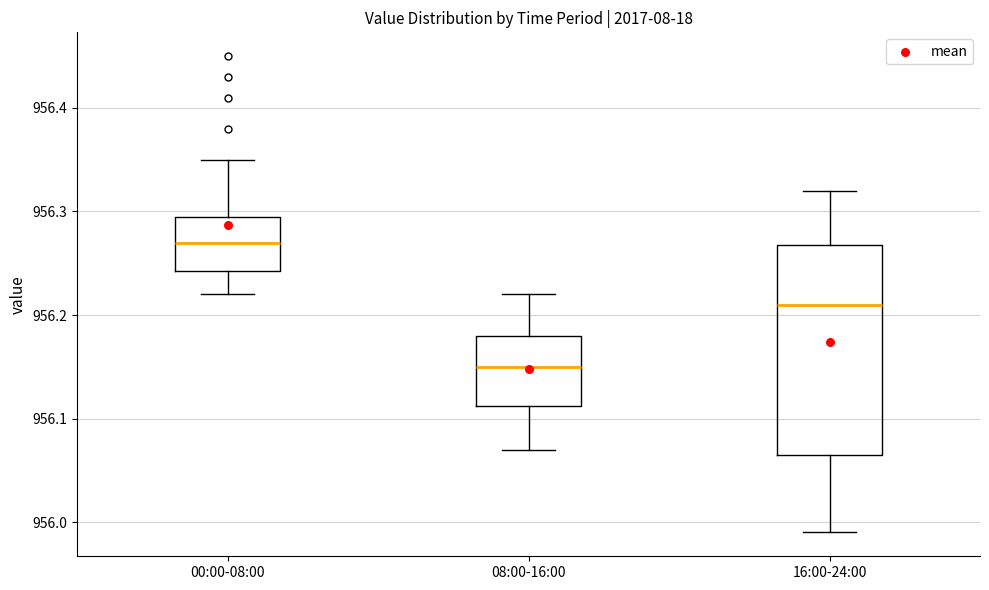

Reading left to right, transcribe this box plot: for each box, give where its median line is, the range the box spans, and where its two whiskers end, as read against the y-axis. The values are not printed on the chart, so give them approximately, as read against the axis.

00:00-08:00: median 956.27, box 956.24 to 956.30, whiskers 956.22 to 956.35
08:00-16:00: median 956.15, box 956.11 to 956.18, whiskers 956.07 to 956.22
16:00-24:00: median 956.21, box 956.07 to 956.27, whiskers 955.99 to 956.32